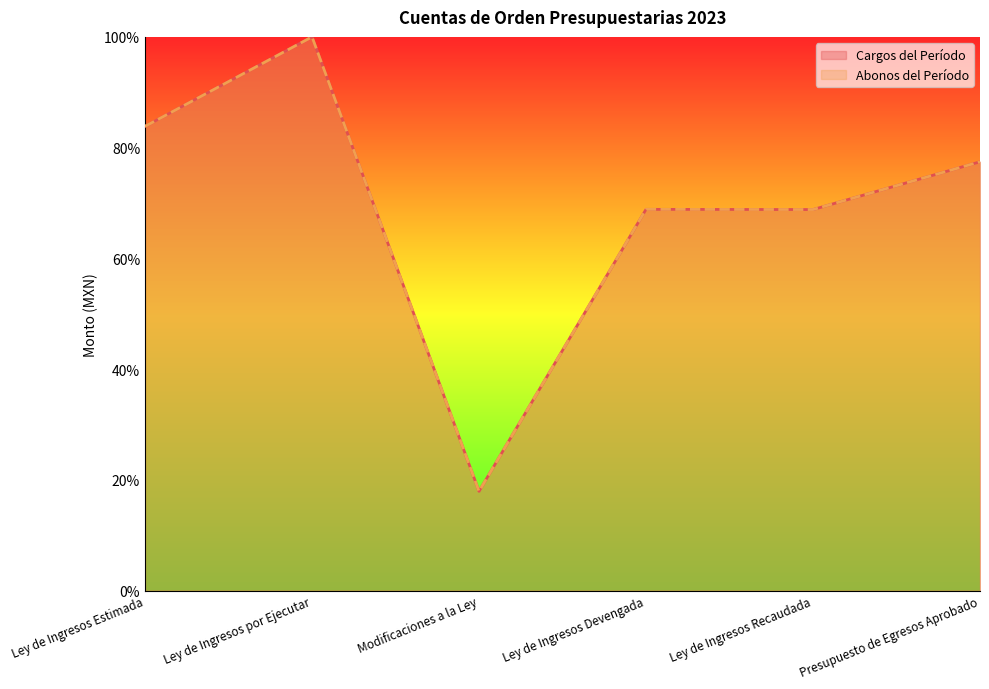

List the labels in order of Abonos del Período value, smallest first.

Modificaciones a la Ley, Ley de Ingresos Recaudada, Ley de Ingresos Devengada, Presupuesto de Egresos Aprobado, Ley de Ingresos Estimada, Ley de Ingresos por Ejecutar